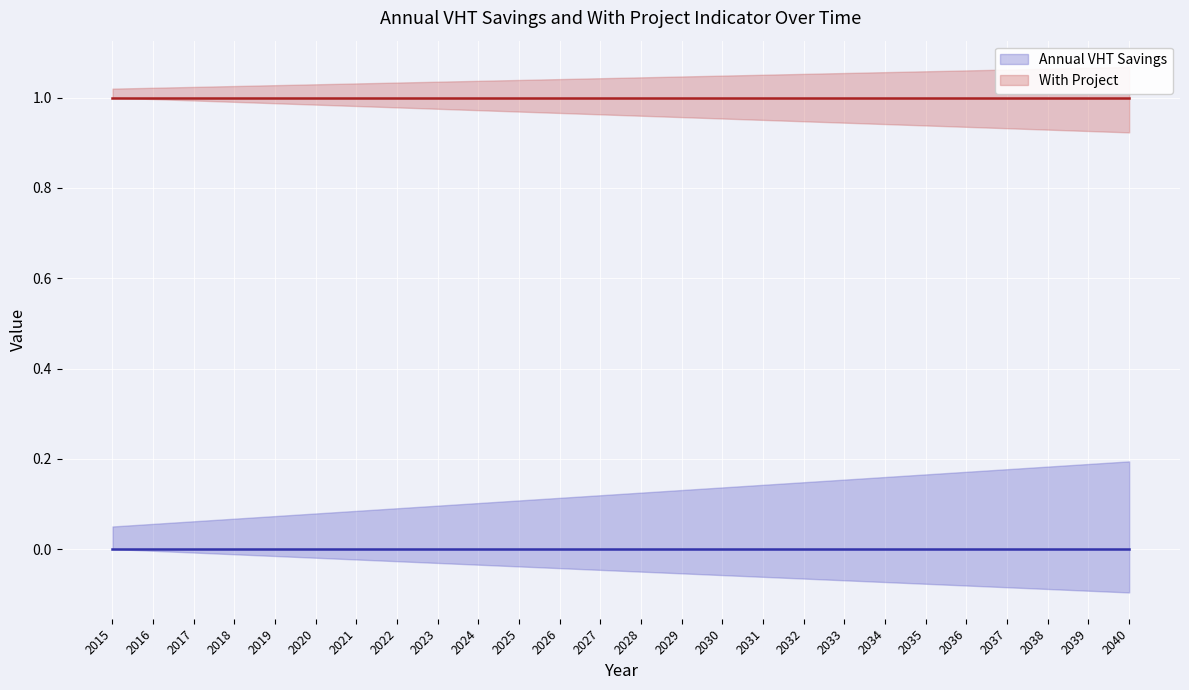

Between 2019 and 2034, which series saw the biggest shift?

Annual VHT Savings (center)